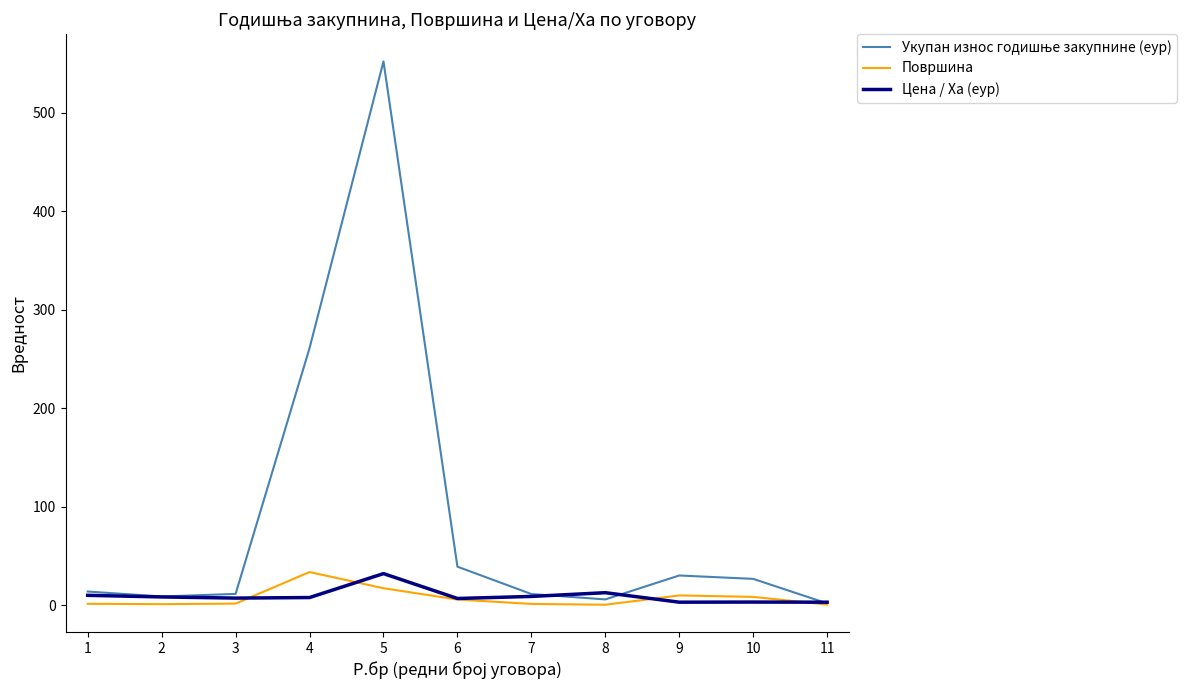

Reading left to right, what are all the values shown in this chart?

Укупан износ годишње закупнине (еур): 1=13.9	2=8.8	3=11.4	4=261.0	5=552.2	6=39.1	7=11.3	8=5.8	9=30.1	10=26.7	11=1.8
Површина: 1=1.4	2=1.1	3=1.6	4=33.6	5=17.2	6=5.7	7=1.3	8=0.5	9=9.9	10=8.4	11=0.6
Цена / Ха (еур): 1=10.0	2=8.4	3=7.2	4=7.8	5=32.1	6=6.8	7=8.9	8=12.7	9=3.0	10=3.2	11=3.0